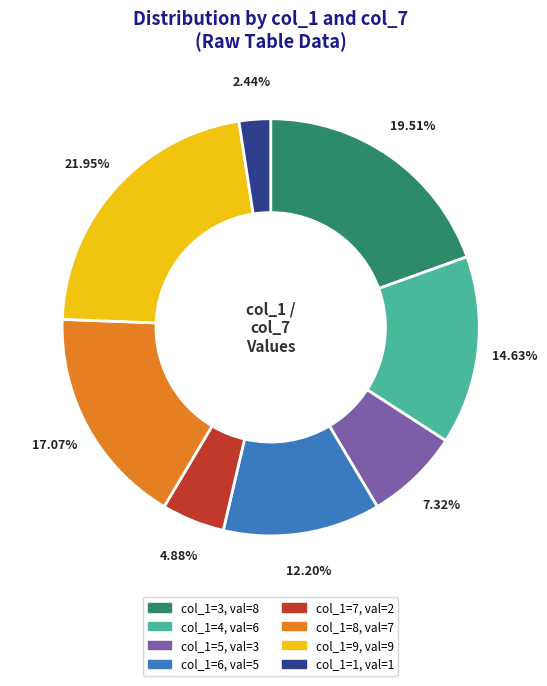

Is there any slice that represents more than half of the pie?

No